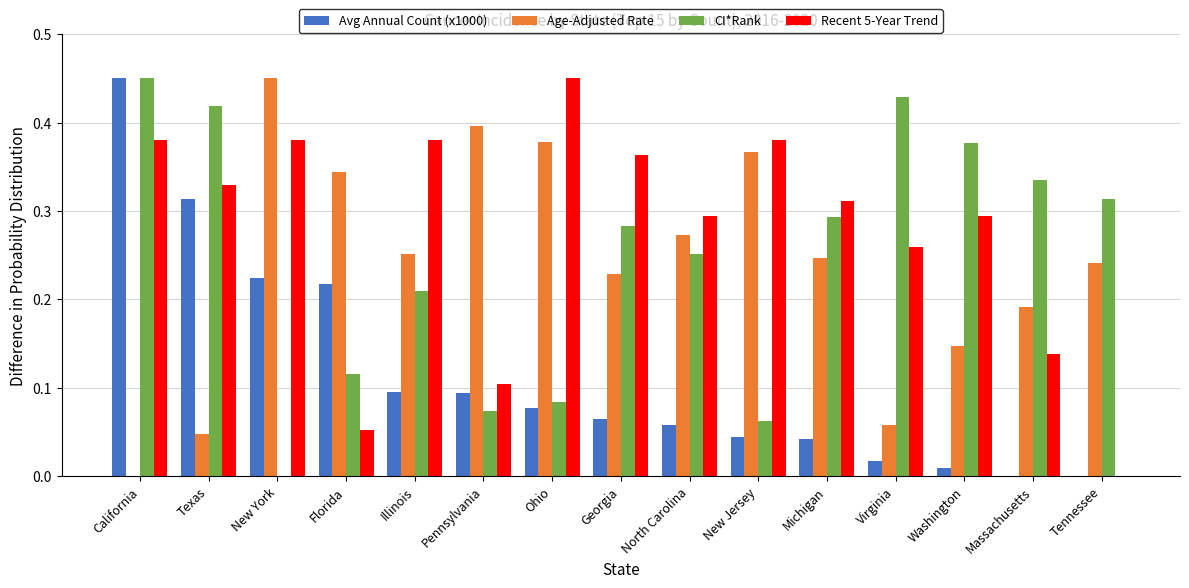

Is it true that Recent 5-Year Trend equals 0.0 at Florida?

False